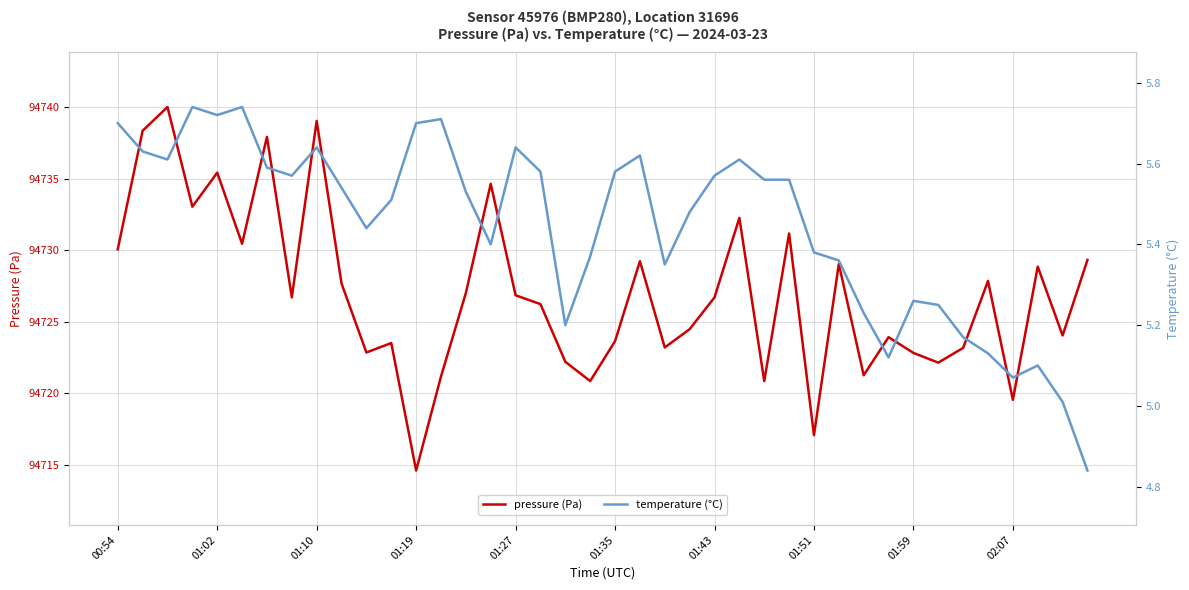

What is the maximum value for pressure (Pa)?

94740.0